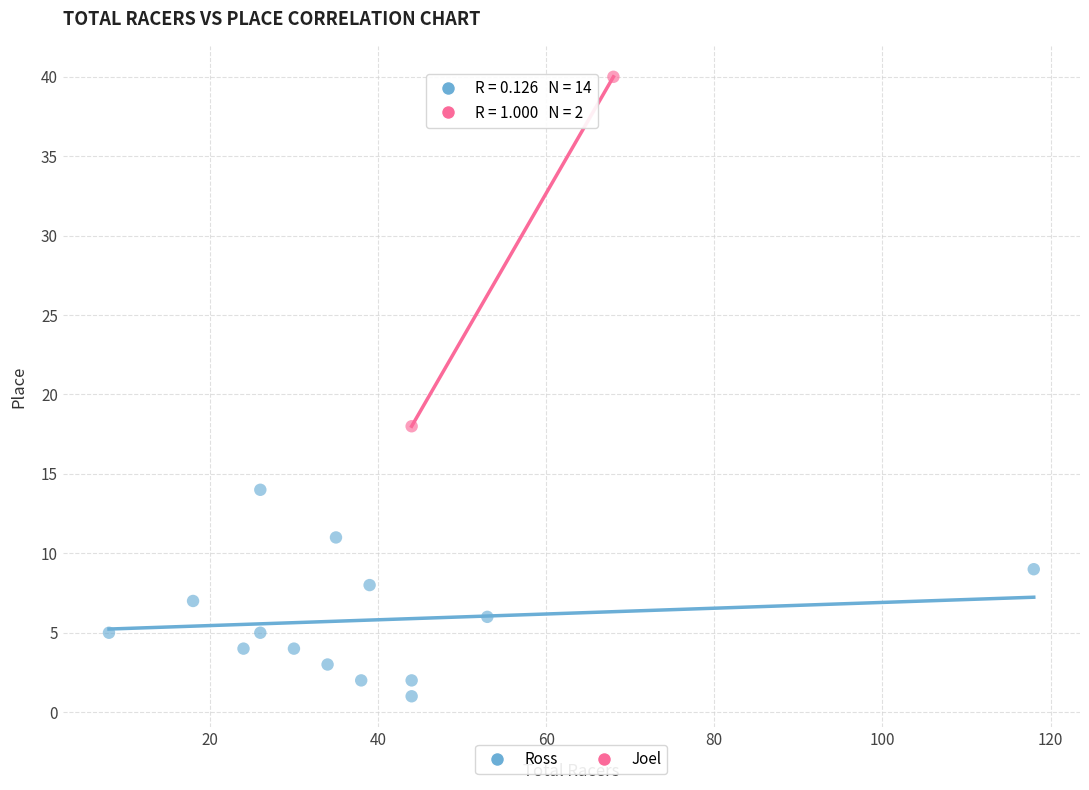

What are all the series names shown in the legend?

Ross, Joel